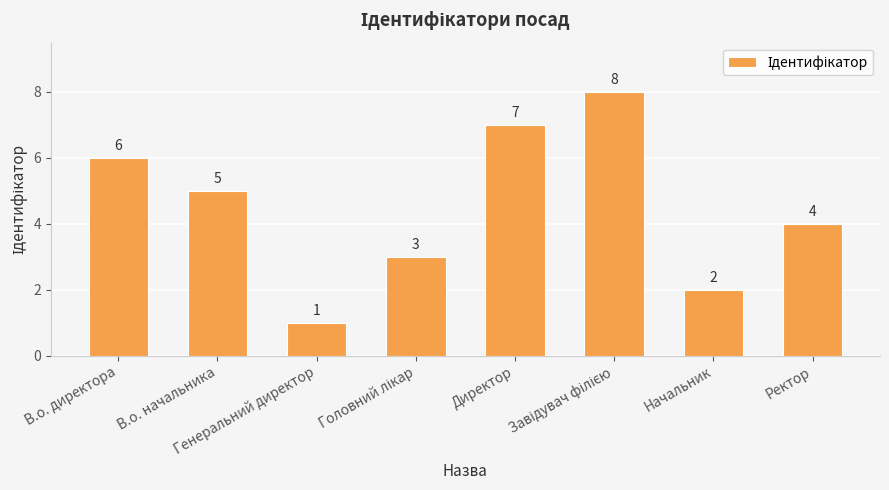

At which label is the value closest to 4?

Ректор